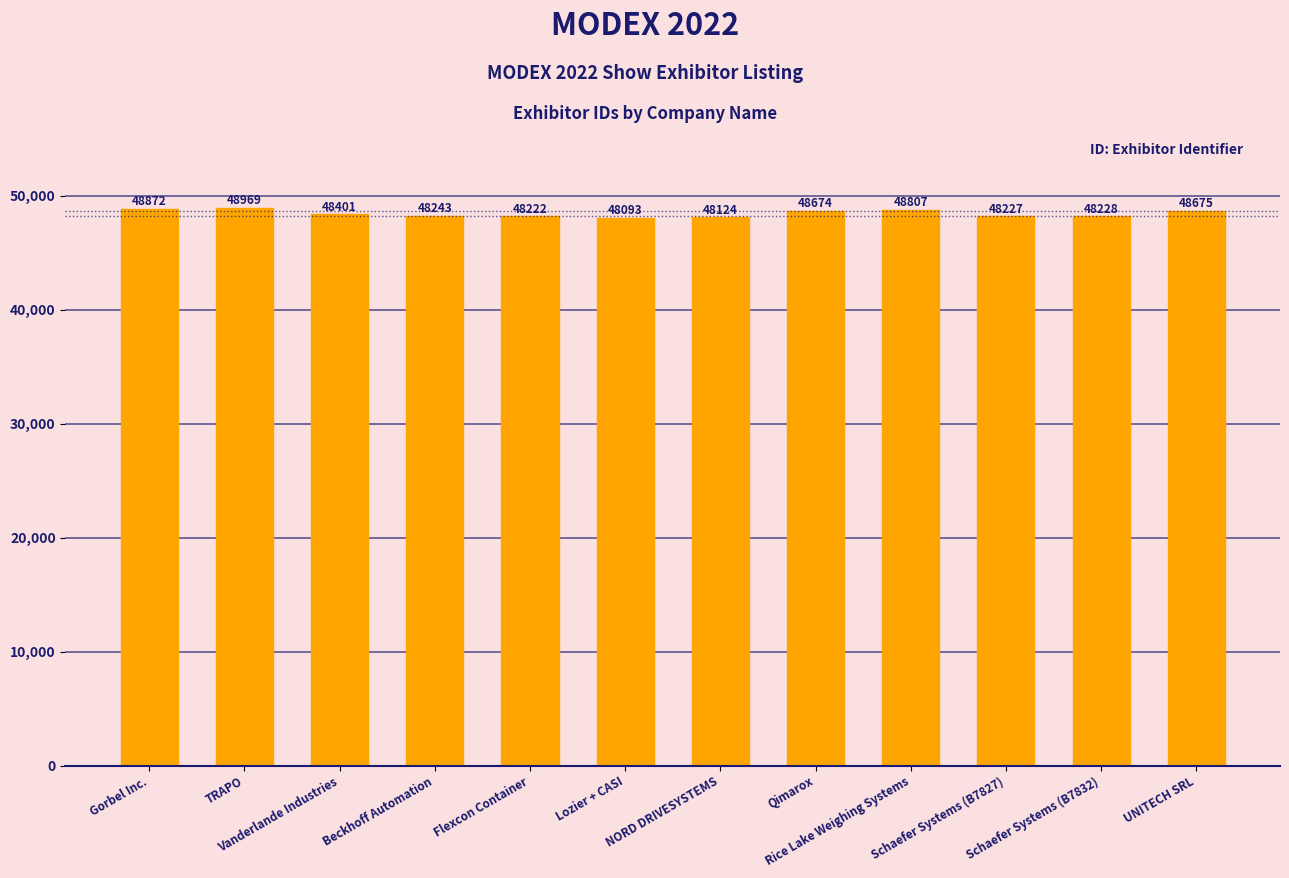

How many categories are shown in the chart?

12